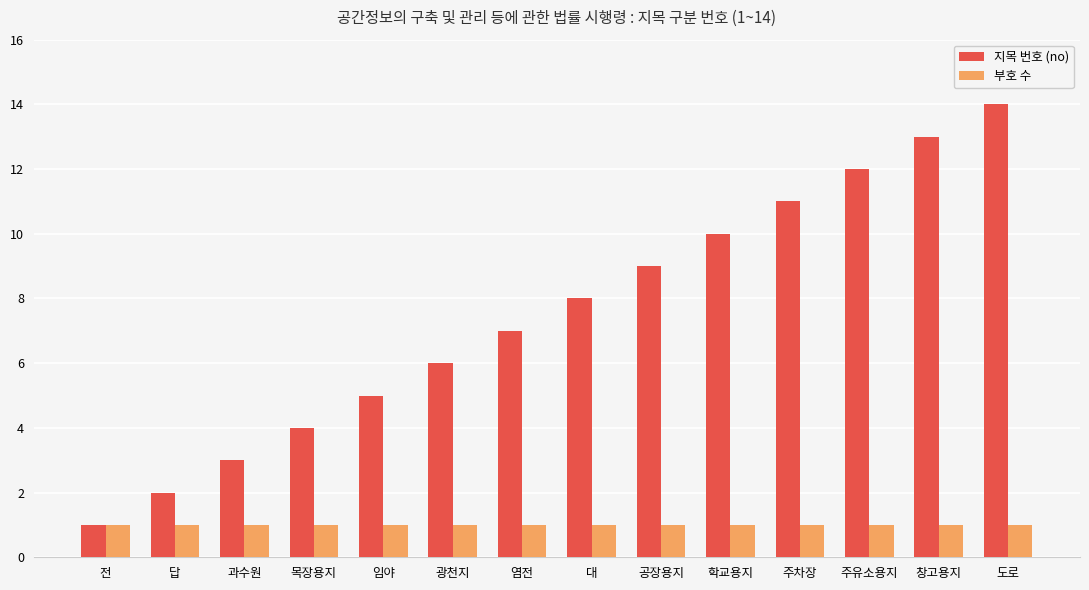

True or false: 지목 번호 (no) has a value of 1 at 목장용지.

False